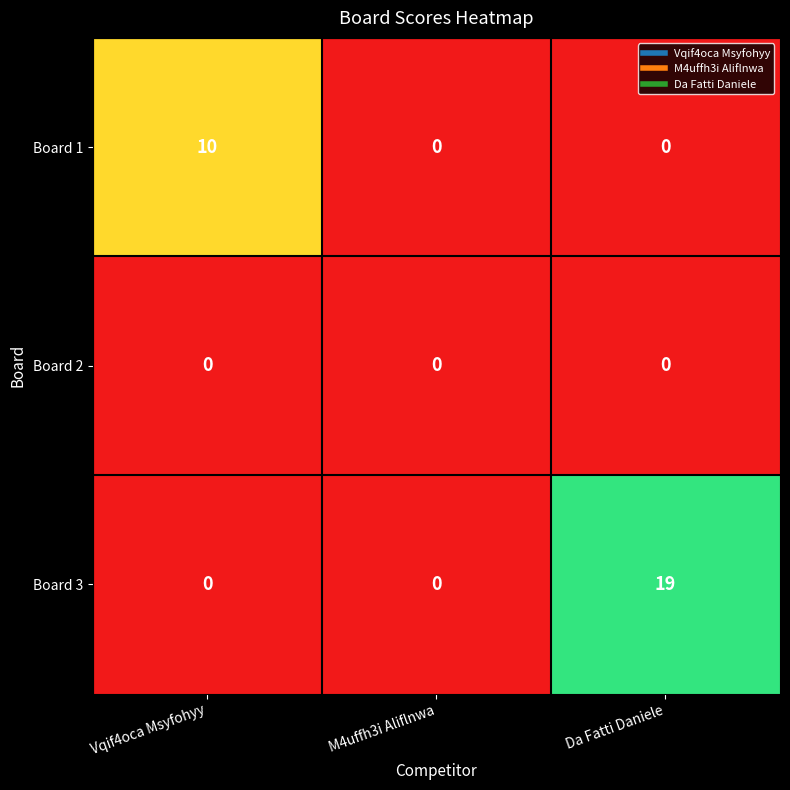

Reading right to left, extract all data points from this chart.

Board 1: Da Fatti Daniele=0	M4uffh3i Aliflnwa=0	Vqif4oca Msyfohyy=10
Board 2: Da Fatti Daniele=0	M4uffh3i Aliflnwa=0	Vqif4oca Msyfohyy=0
Board 3: Da Fatti Daniele=19	M4uffh3i Aliflnwa=0	Vqif4oca Msyfohyy=0